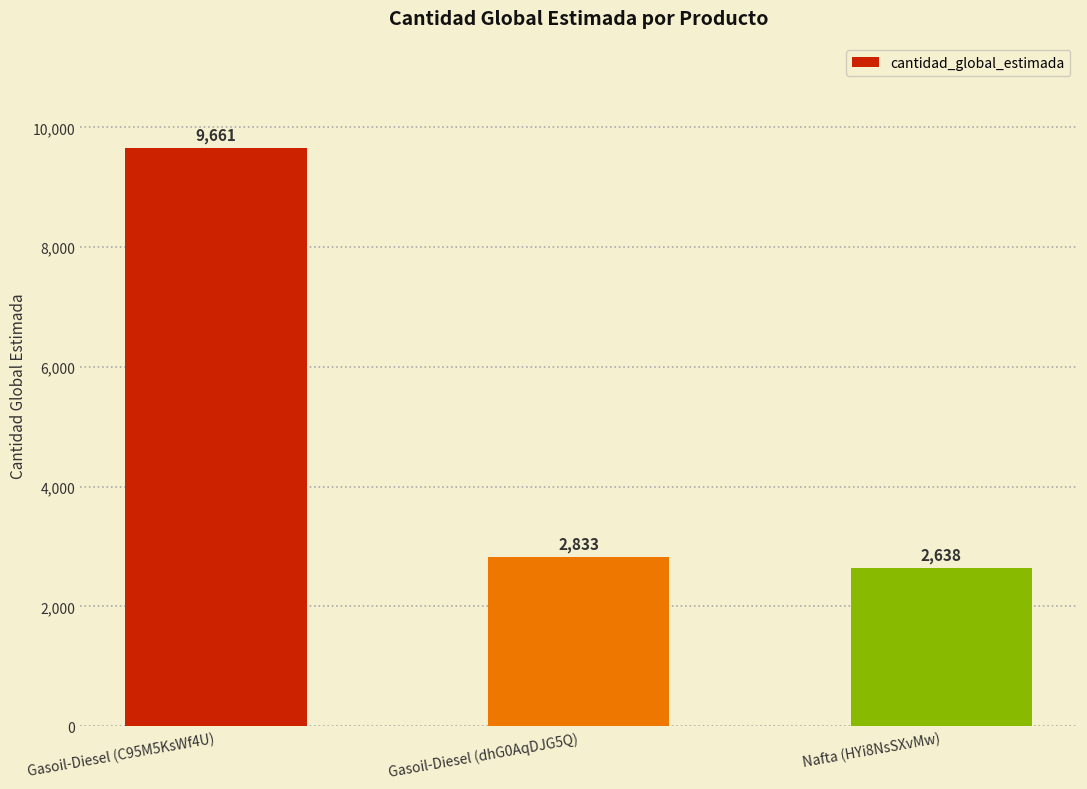

How many bars are there in total?

3